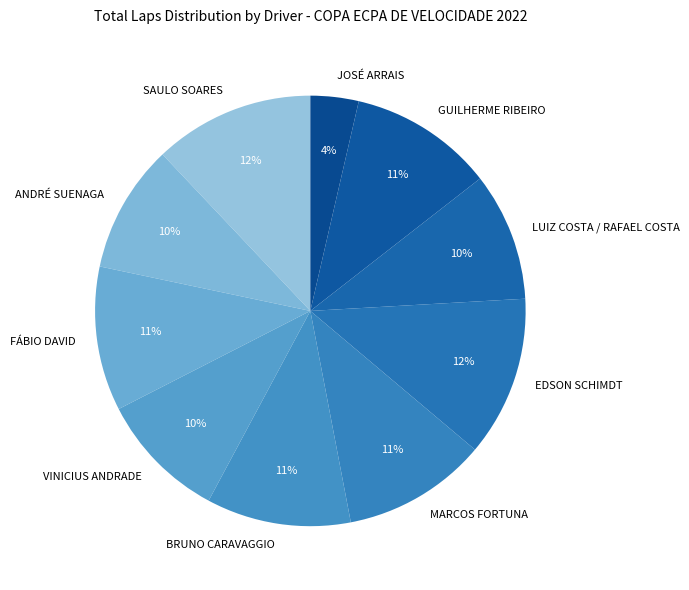

Is MARCOS FORTUNA the majority of the pie?

No